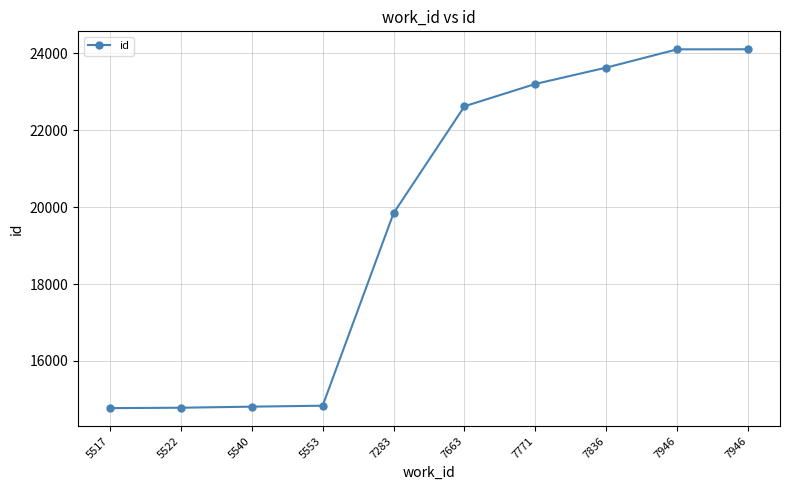

Read the value at 7283.

19839